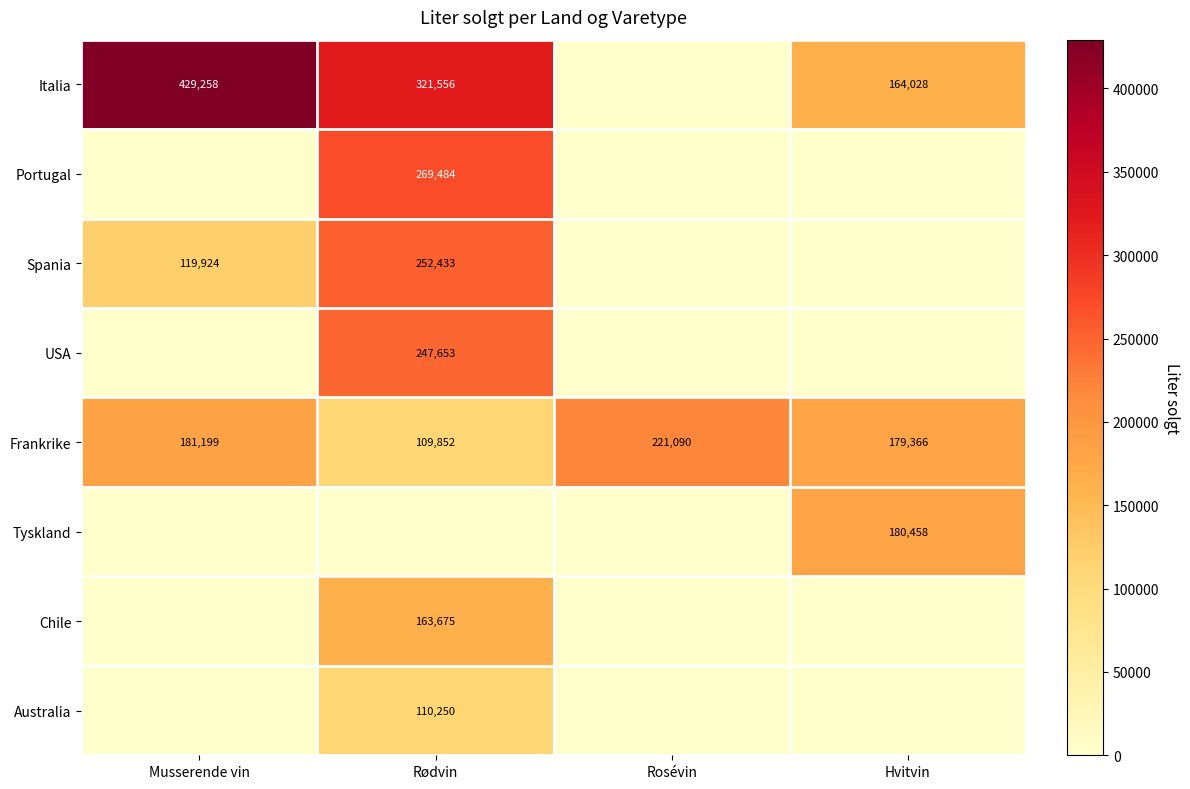

The value of Spania at Rødvin is 252433. True or false?

True